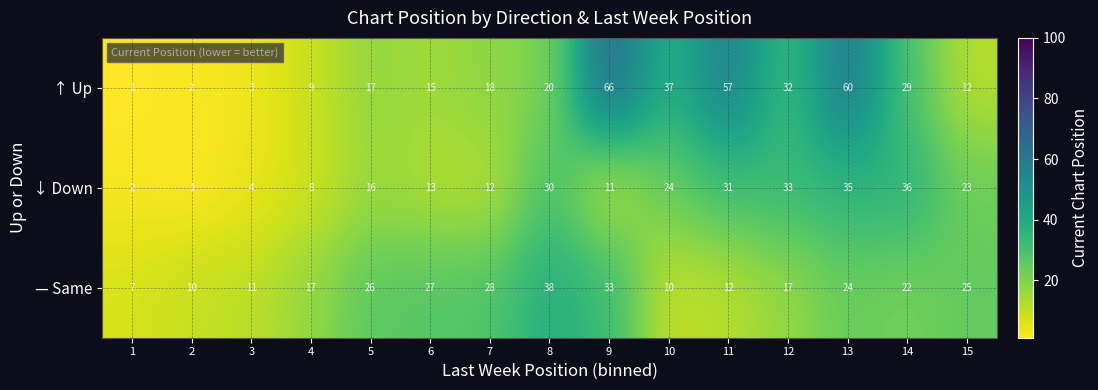

What is the lowest value of the — Same series?

7